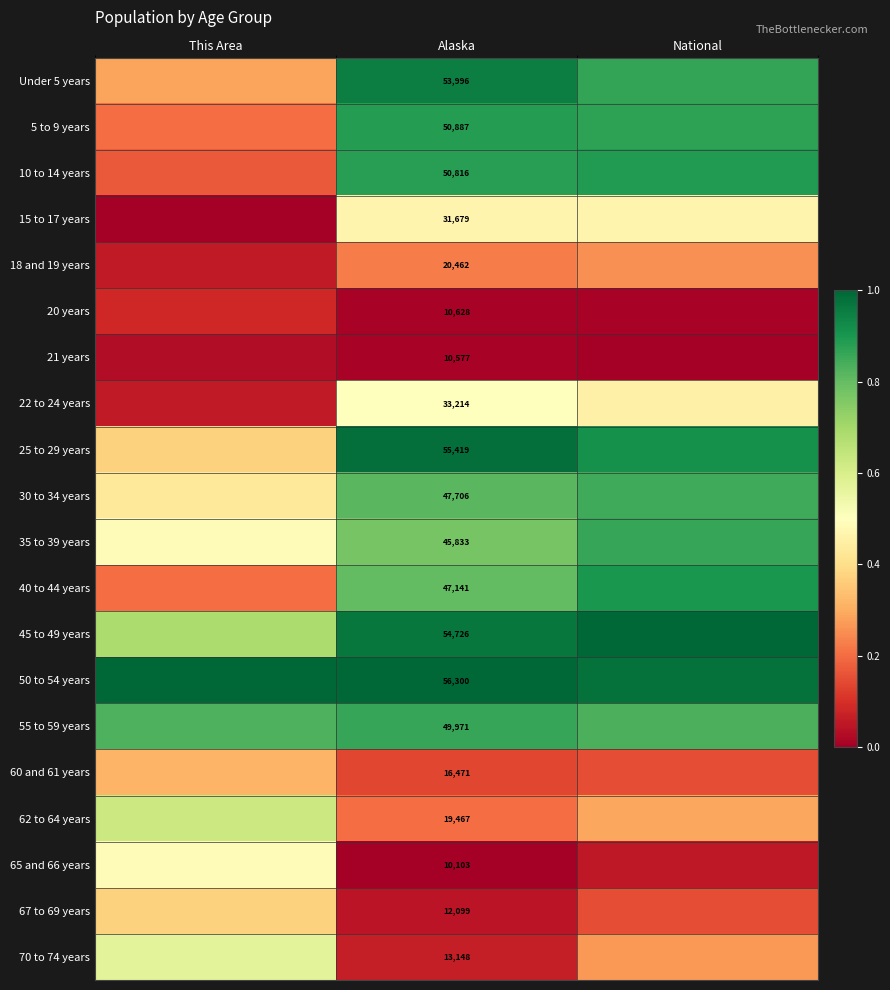

Rank the categories by 18 and 19 years value from highest to lowest.

National, Alaska, This Area